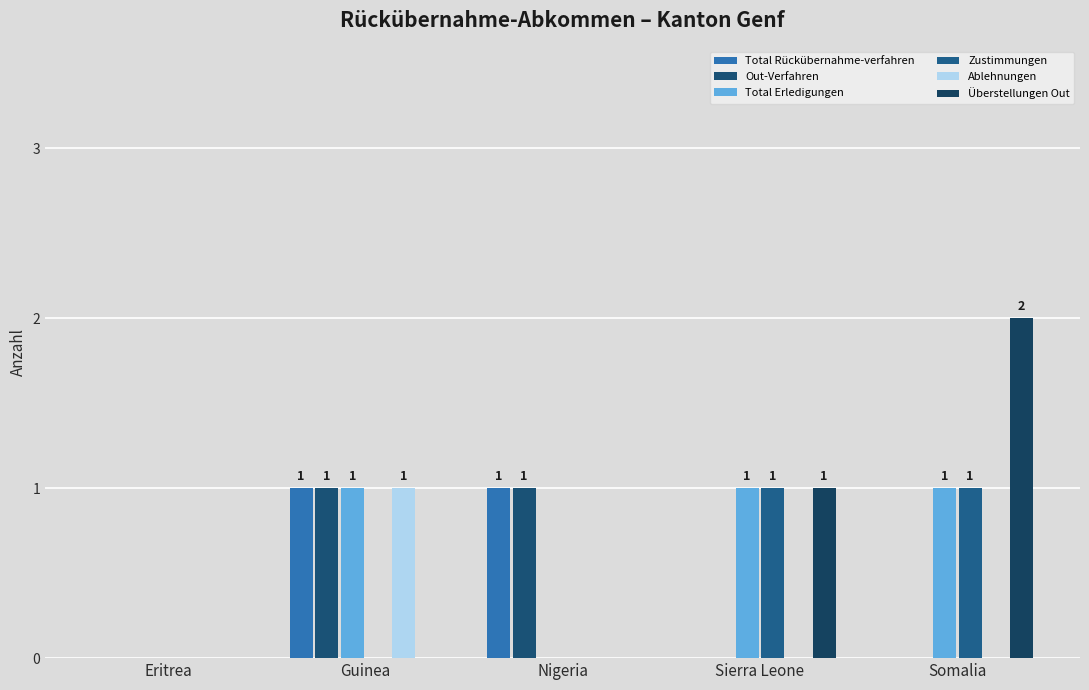

At Guinea, list the series in order from smallest to largest.

Zustimmungen, Überstellungen Out, Total Rückübernahme-verfahren, Out-Verfahren, Total Erledigungen, Ablehnungen